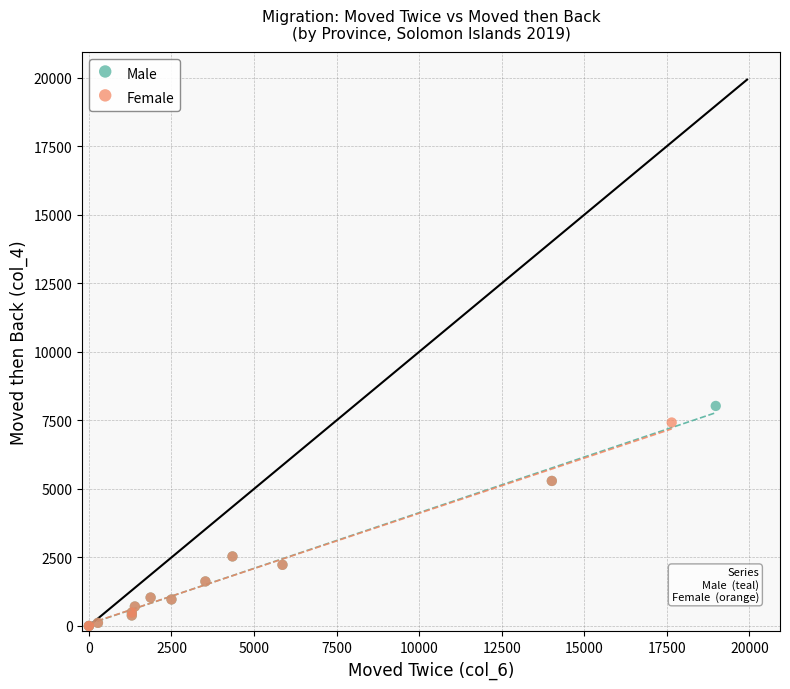

Which series has the widest spread of Y values?

Male